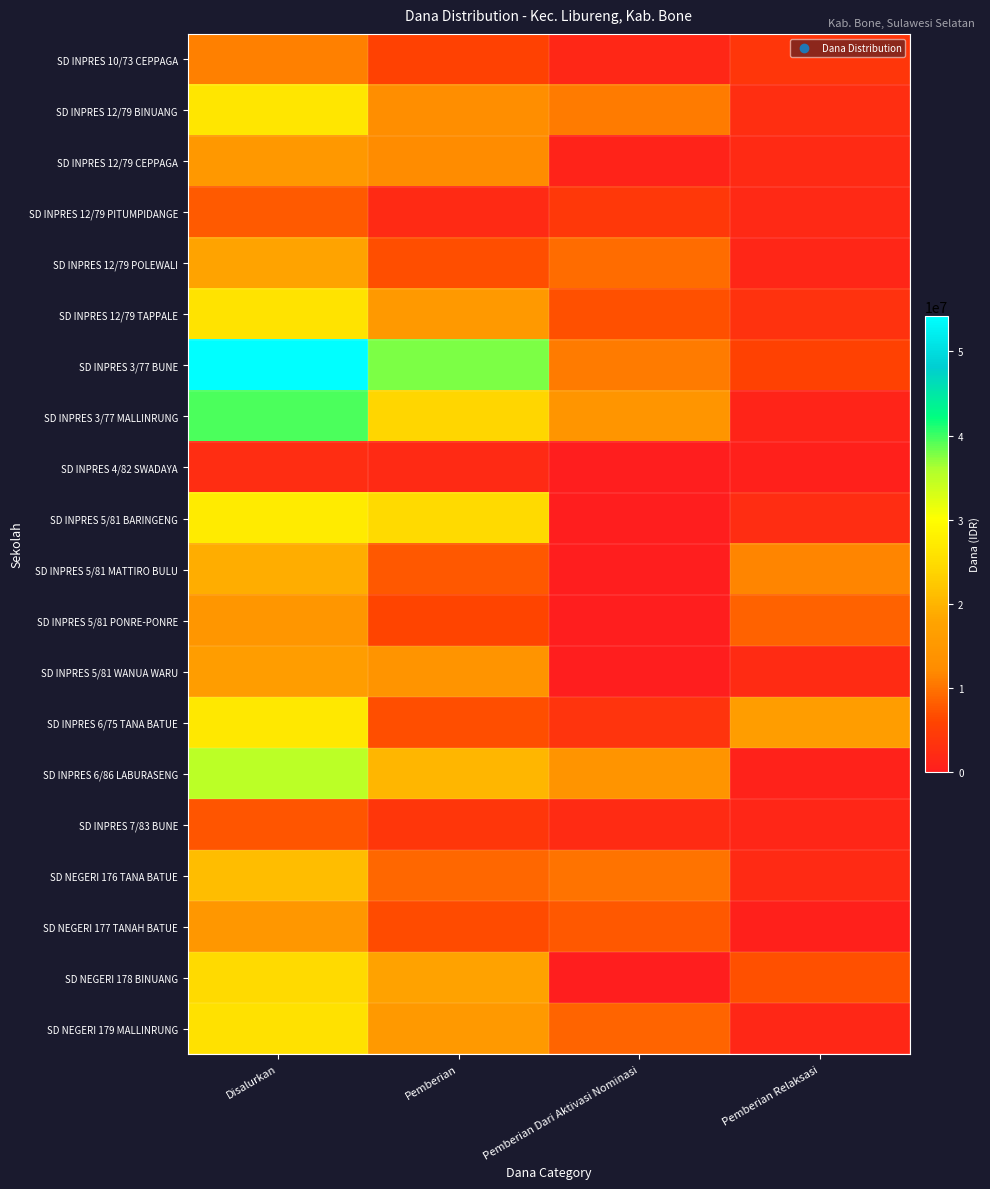

Which series has the largest total across all categories?

SD INPRES 3/77 BUNE